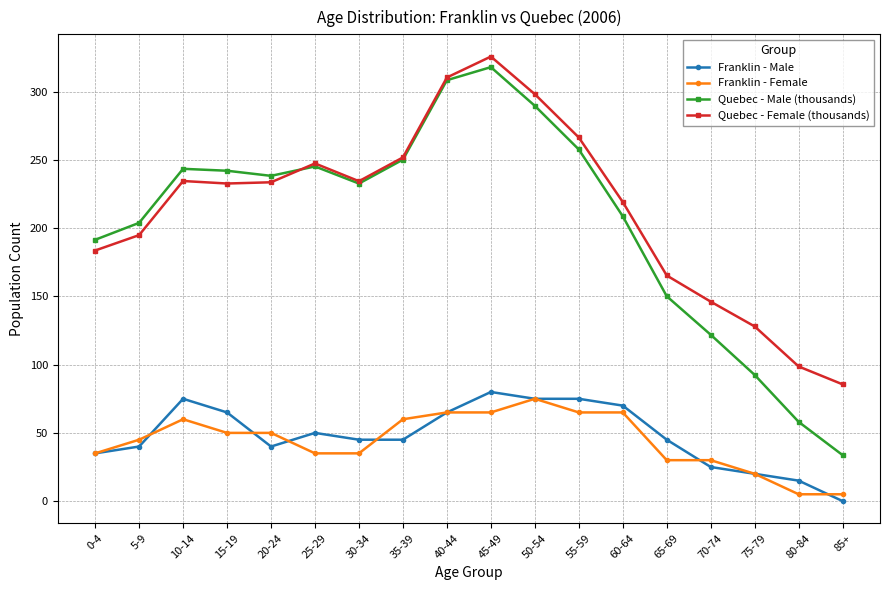

What is the label of the 8th point from the right?

50-54